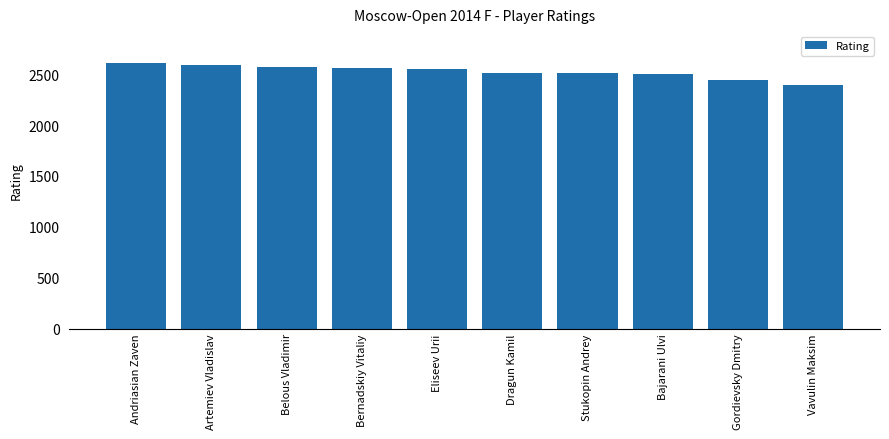

What is the smallest value displayed?

2390